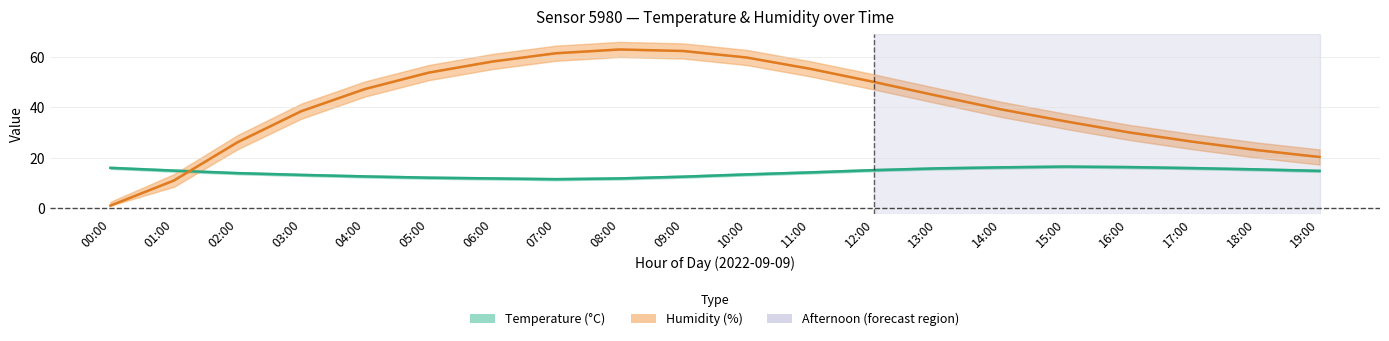

The value of Humidity (%) at 02:00 is 26.2. True or false?

True